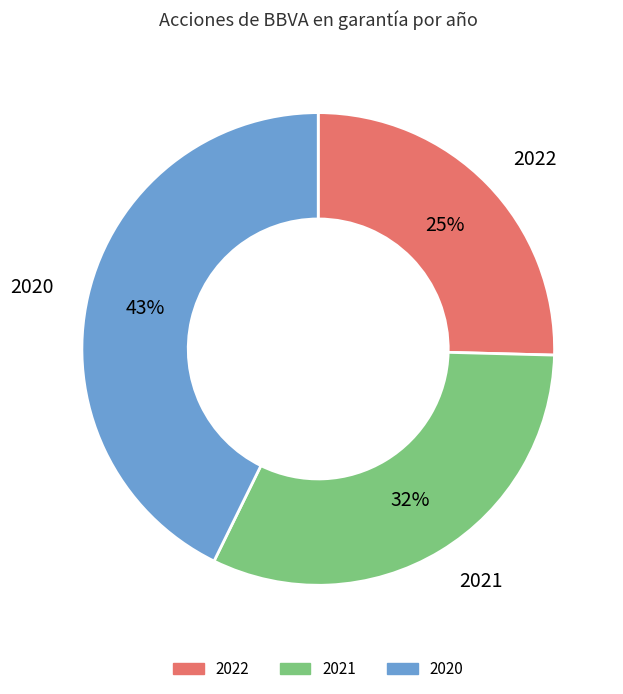

Which slice is the smallest?

2022